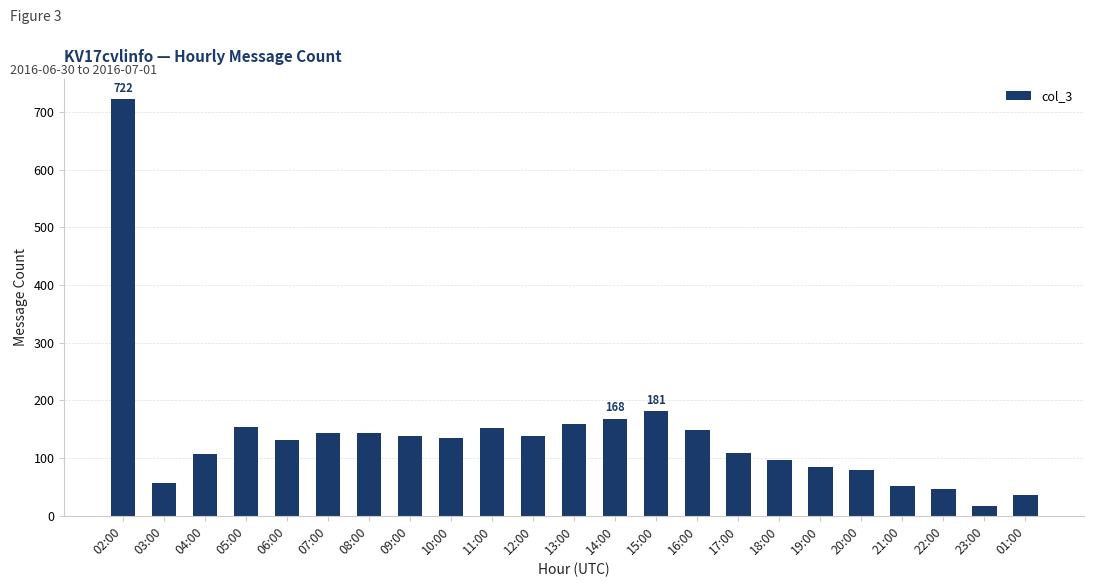

At which label does the data first exceed 135?

02:00